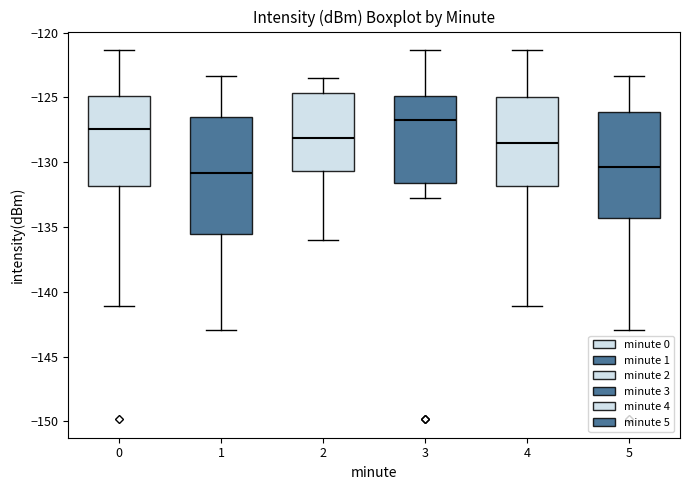

Which box is the tallest, from its lower edge to its upper edge?

1